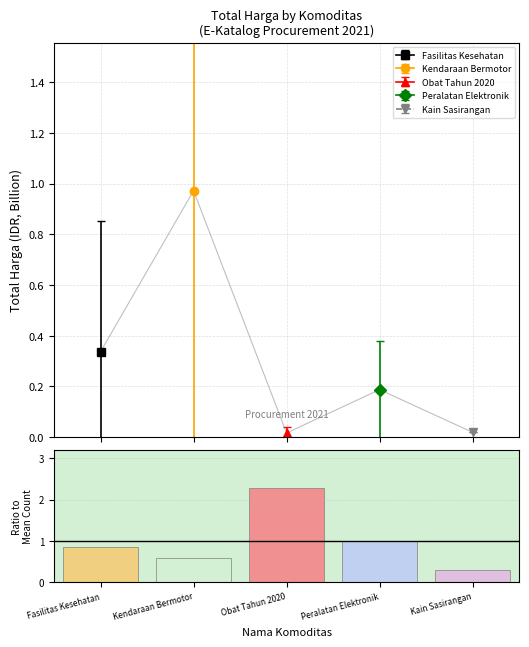

What is the sum of all values?

5.0